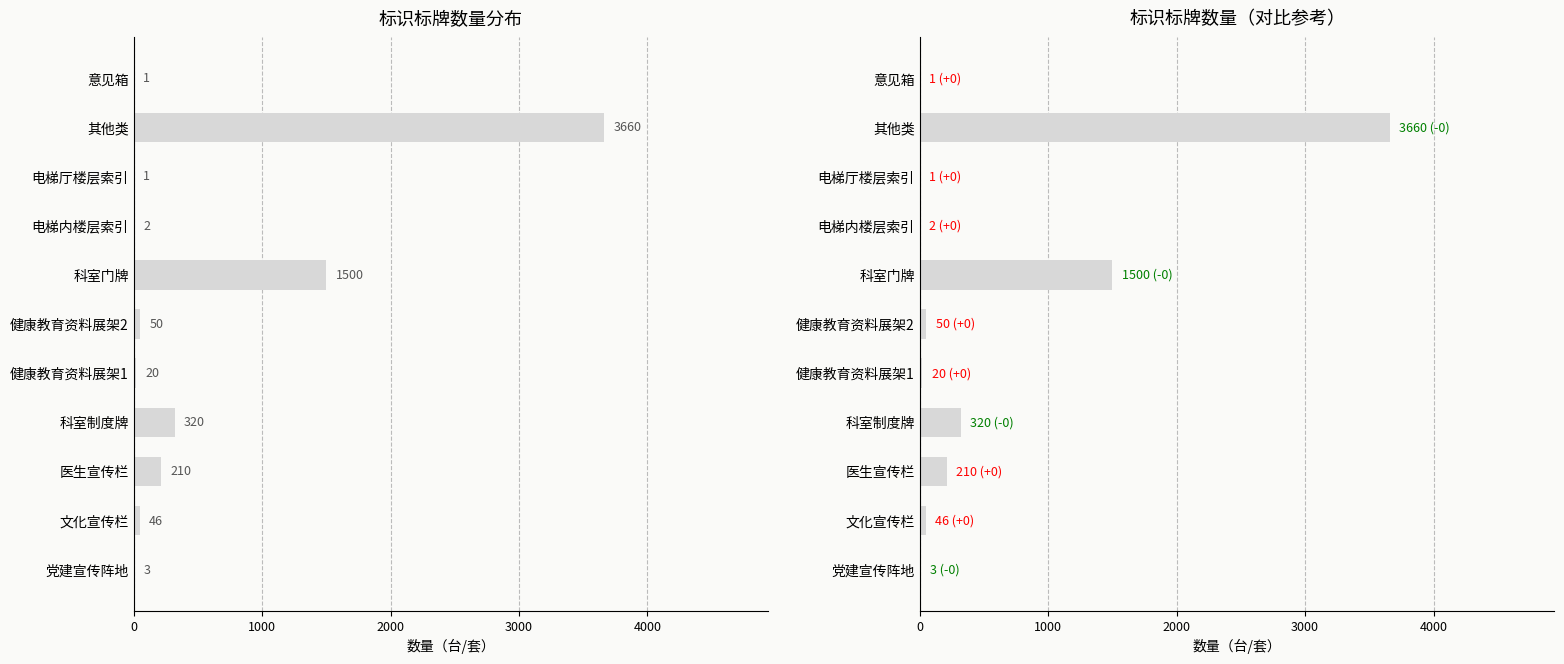

The chart shows a value of 25 at 文化宣传栏. True or false?

False